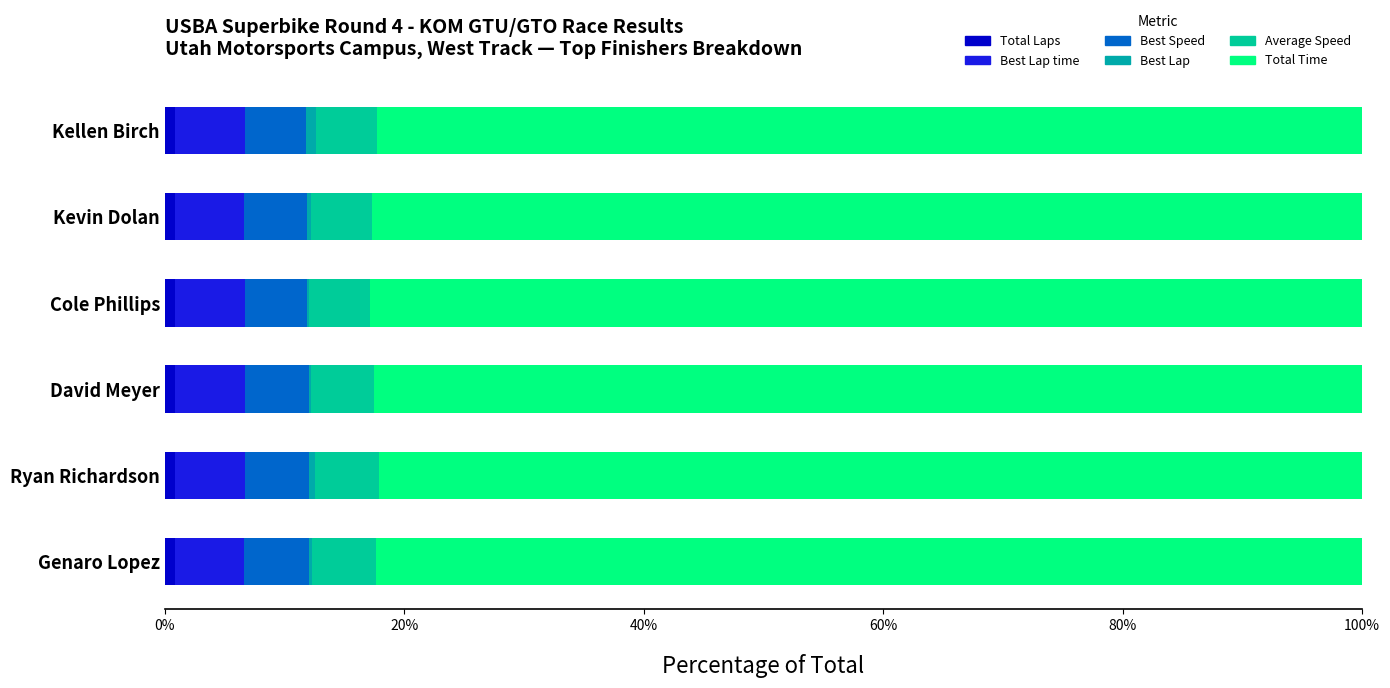

What position from the right is Kevin Dolan?

2